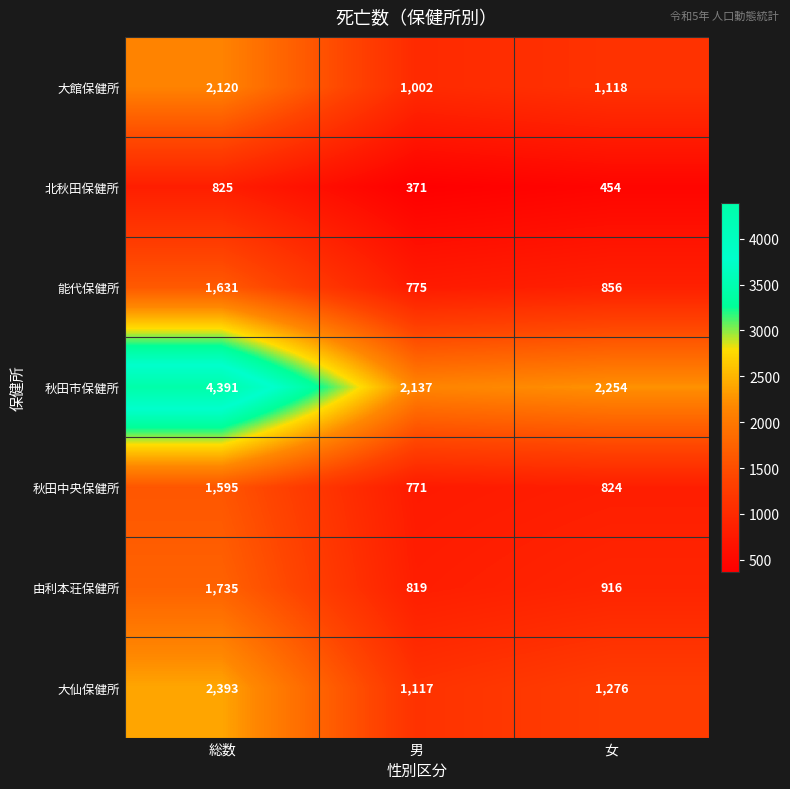

Which category has the lowest value across all series?

男